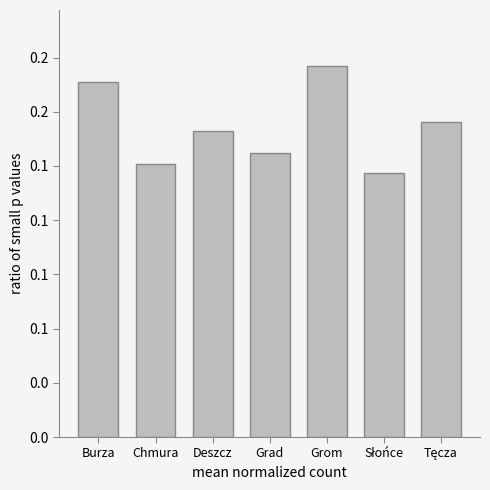

The value at Chmura is 0.1. True or false?

True